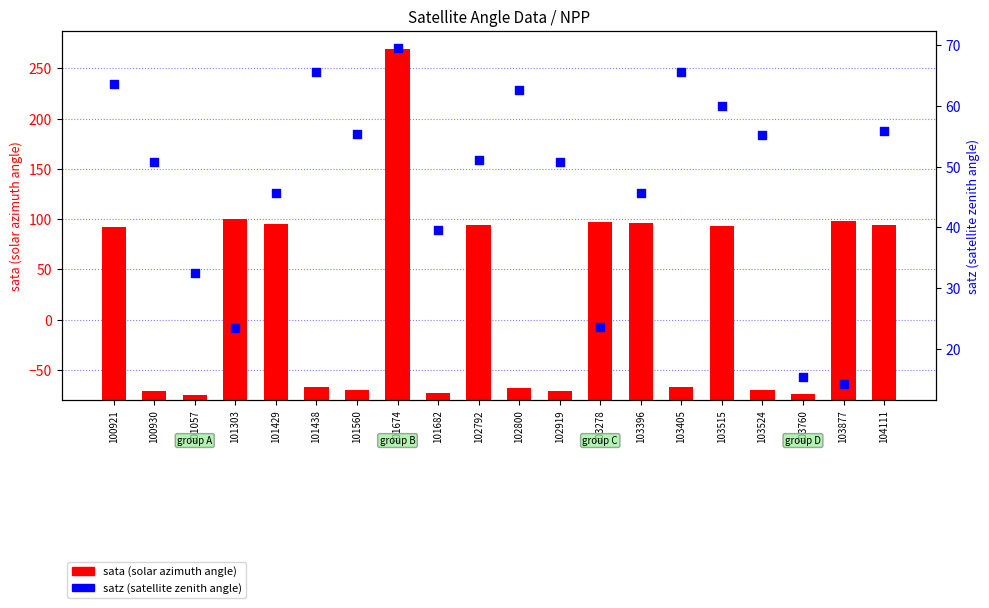

Is the value of satz (satellite zenith) at 101560 greater than the value of sata (solar azimuth) at 100921?

No